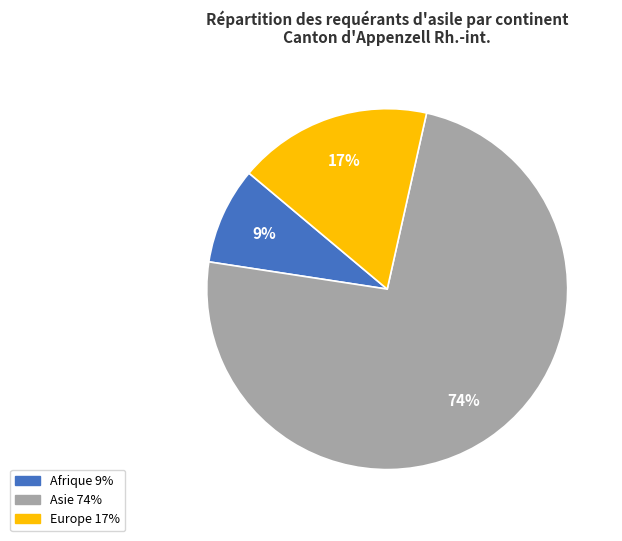

To the nearest percent, what is the average slice percentage?

33%